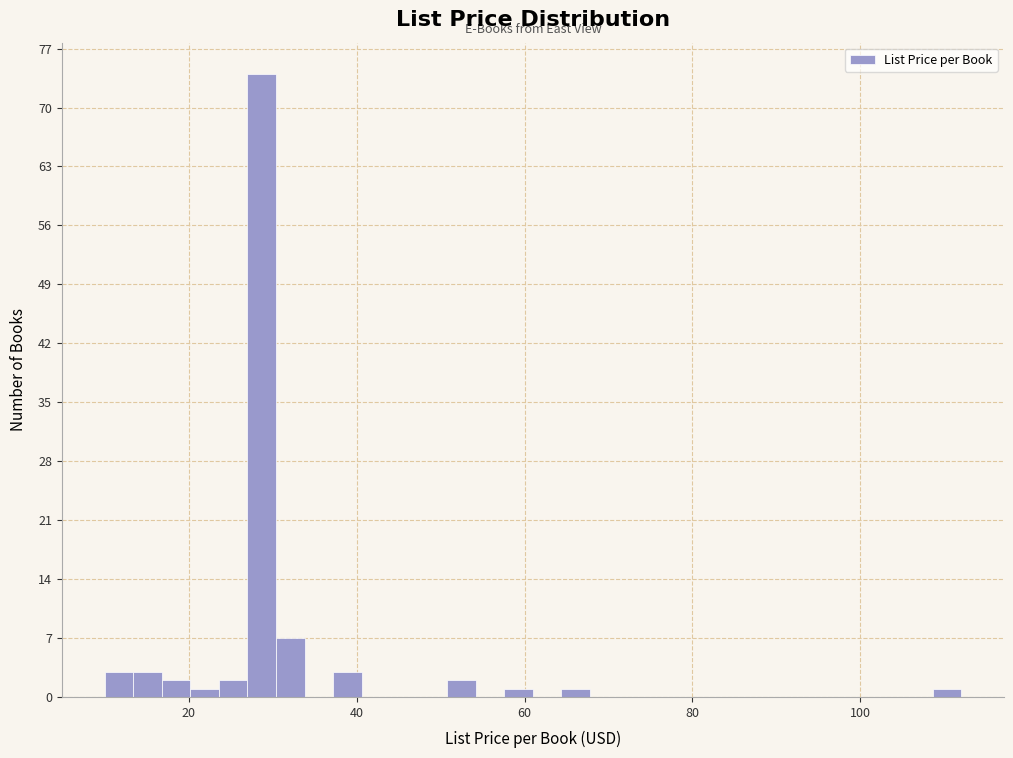

Around what value on the x-axis is the tallest bar? Give the approximate position of its centre, as read against the axis.

28